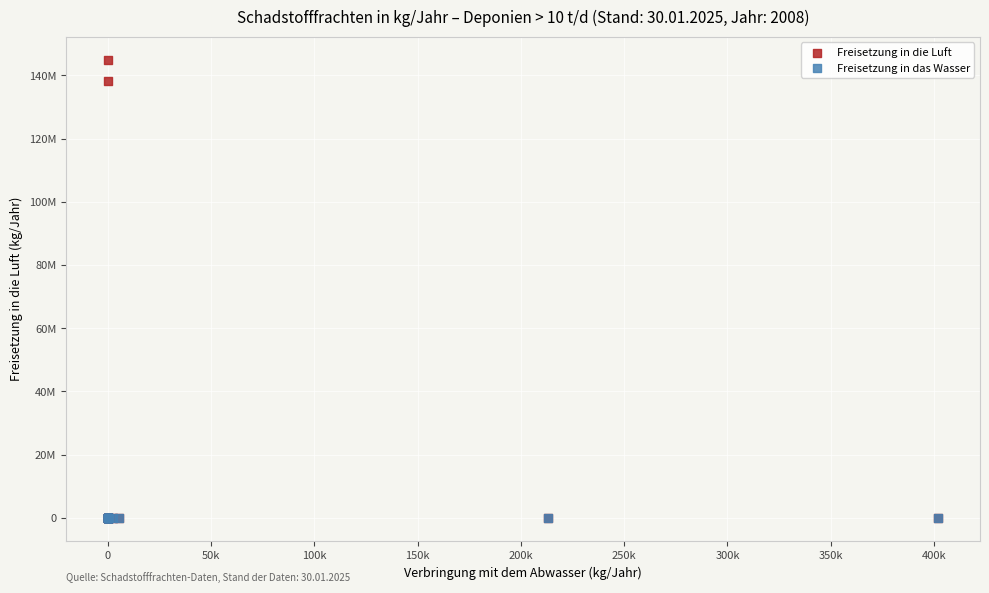

What are all the series names shown in the legend?

Freisetzung in die Luft, Freisetzung in das Wasser